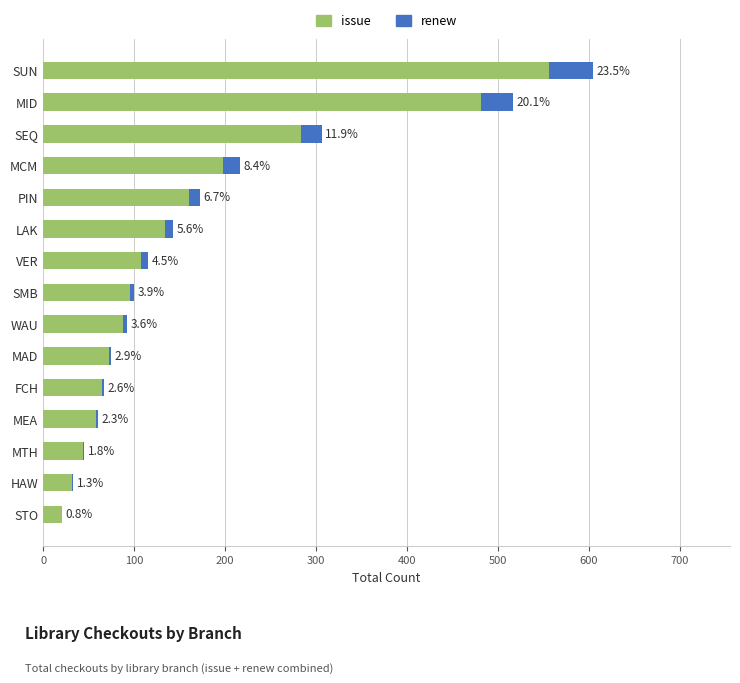

Which series has the largest total across all categories?

issue